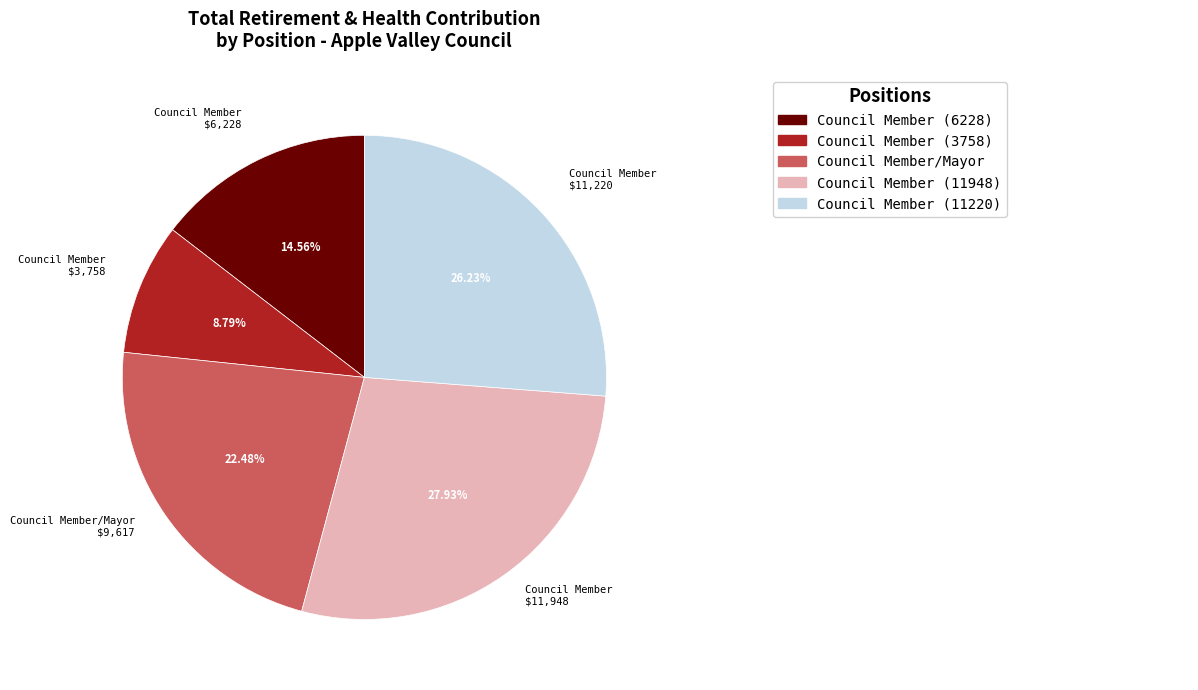

Is there any slice that represents more than half of the pie?

No